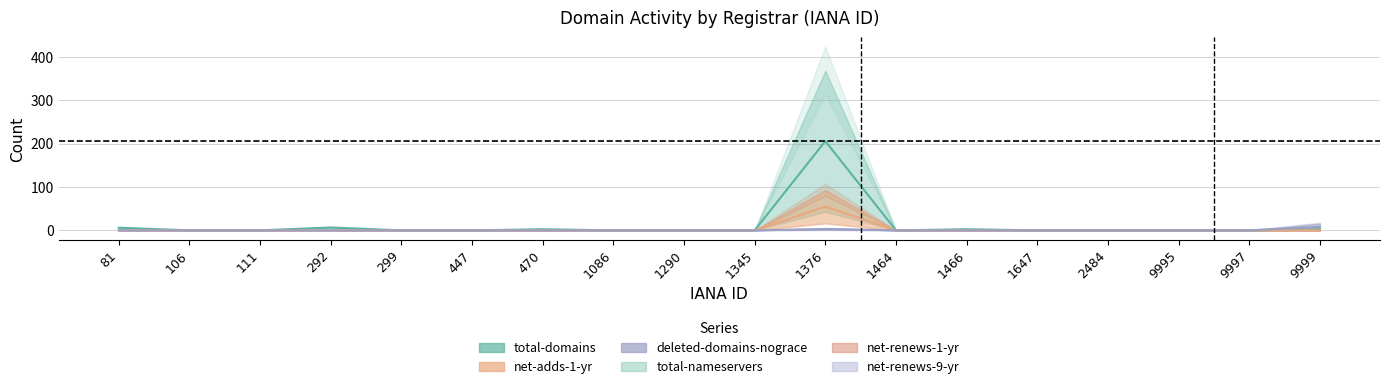

The net-adds-1-yr series shows 0.0 at 1290. True or false?

True